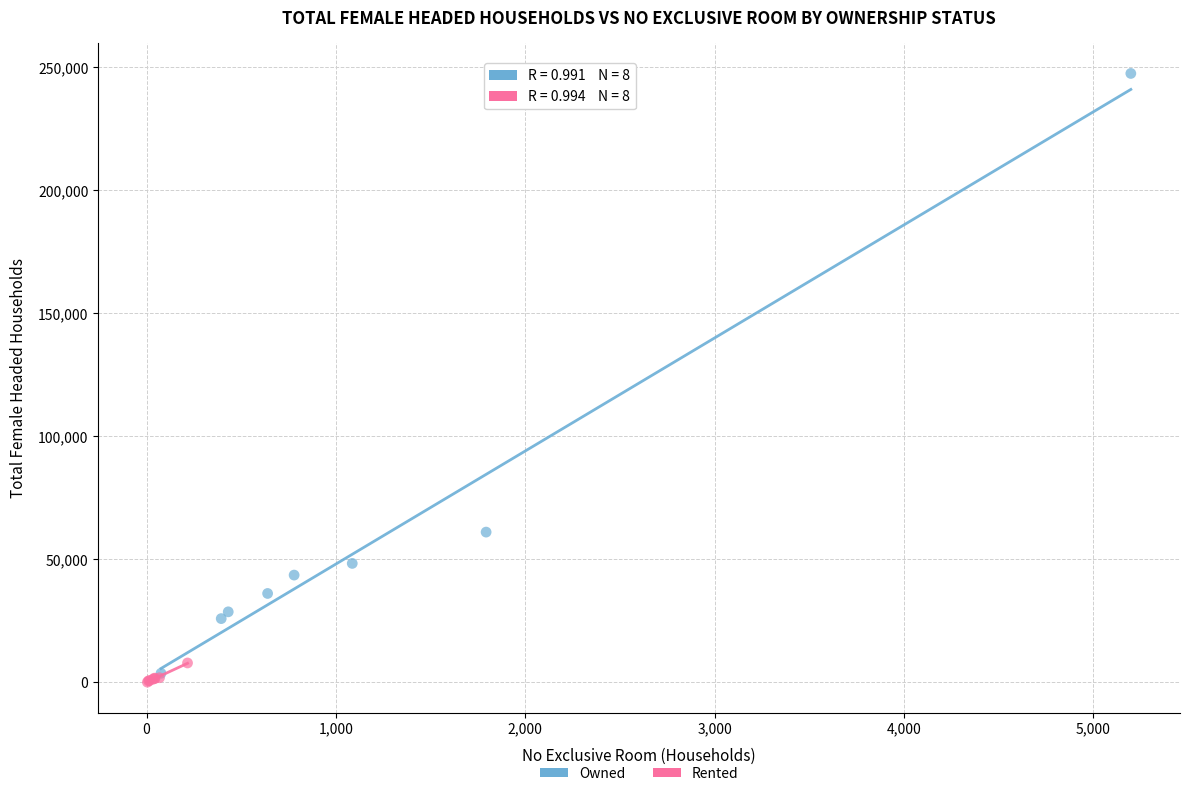

Which series reaches the maximum Y coordinate?

Owned